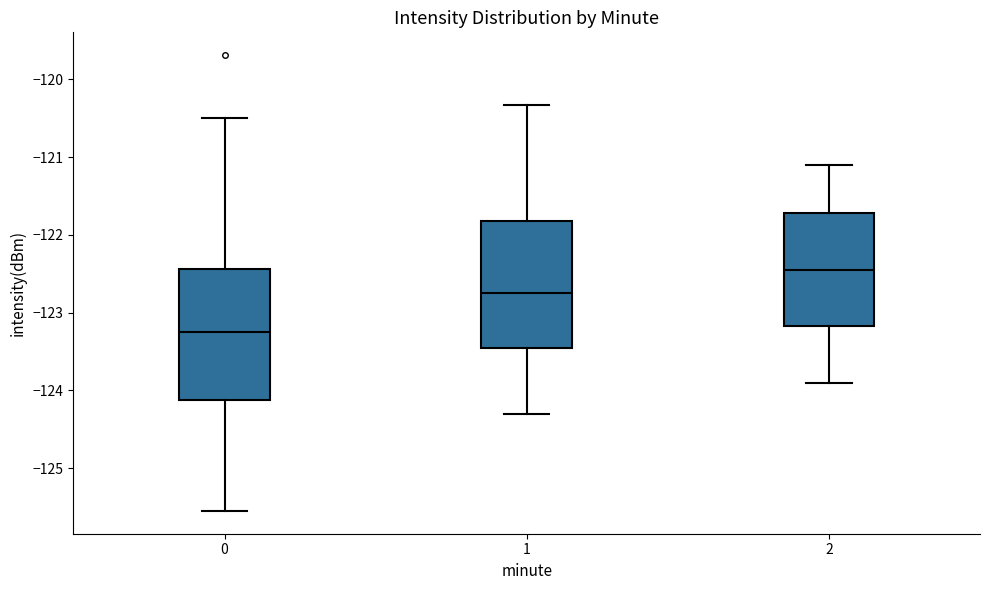

Reading left to right, read every box against the y-axis: the position of its median line, the range the box covers, and the ends of its whiskers. The values are not printed on the chart, so give them approximately, as read against the axis.

0: median -123.2, box -124.1 to -122.4, whiskers -125.6 to -120.5
1: median -122.7, box -123.5 to -121.8, whiskers -124.3 to -120.3
2: median -122.4, box -123.2 to -121.7, whiskers -123.9 to -121.1